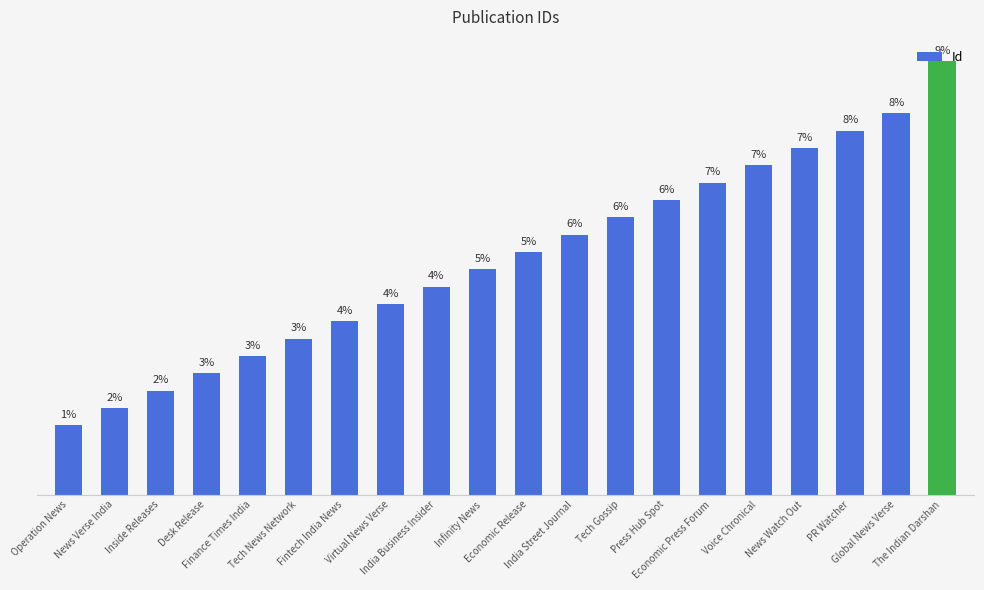

What is the value of the 6th bar from the left?

9